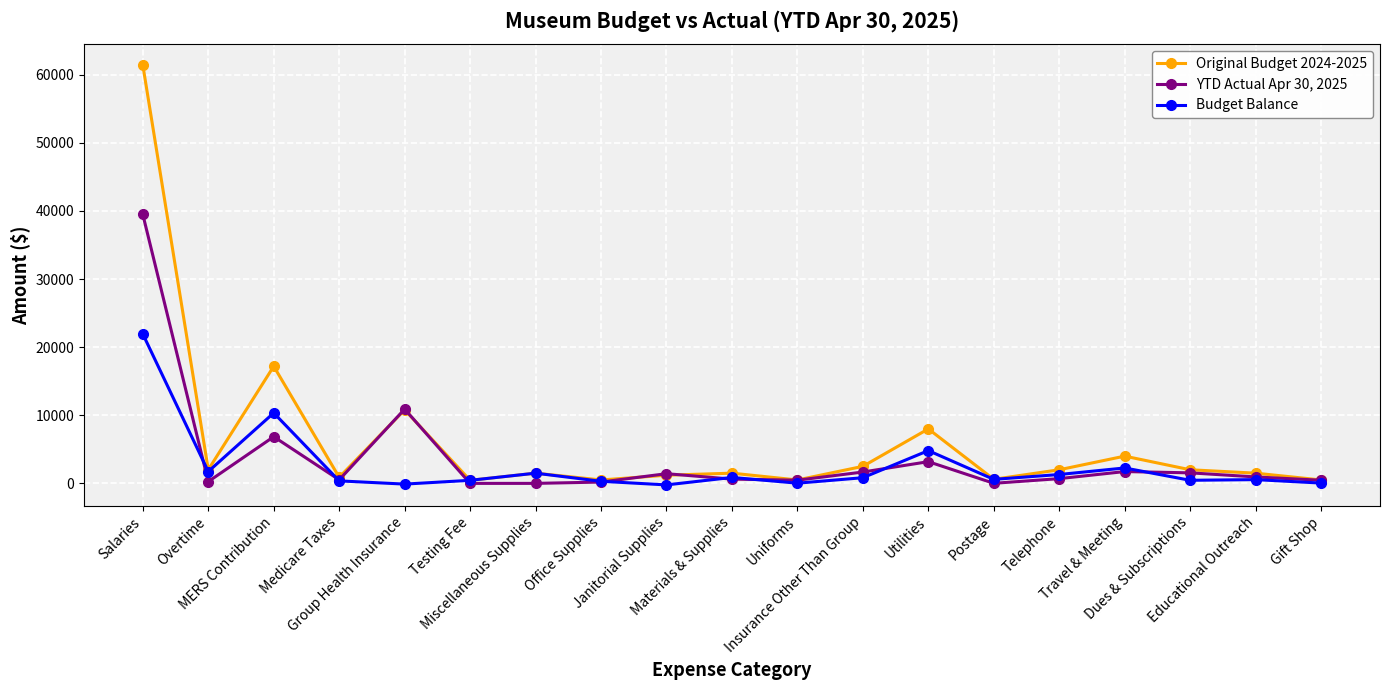

At which label does YTD Actual Apr 30, 2025 first exceed 698?

Salaries